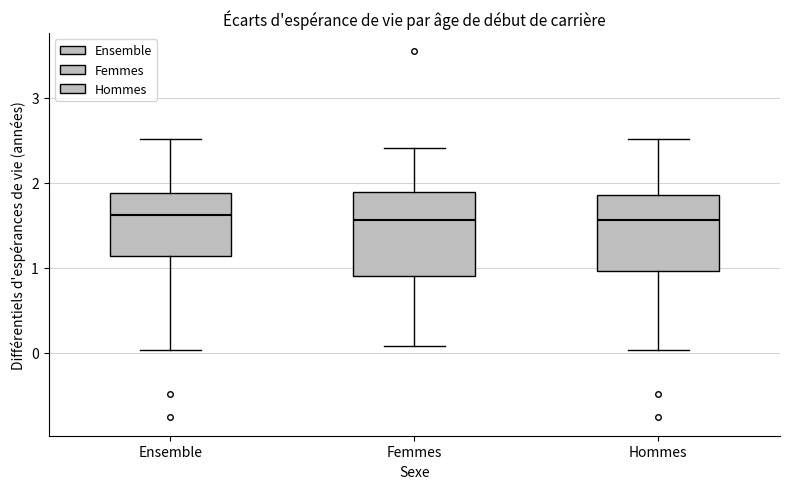

Reading left to right, read every box against the y-axis: the position of its median line, the range the box covers, and the ends of its whiskers. The values are not printed on the chart, so give them approximately, as read against the axis.

Ensemble: median 1.6, box 1.1 to 1.9, whiskers 0.0 to 2.5
Femmes: median 1.6, box 0.9 to 1.9, whiskers 0.1 to 2.4
Hommes: median 1.6, box 1.0 to 1.9, whiskers 0.0 to 2.5